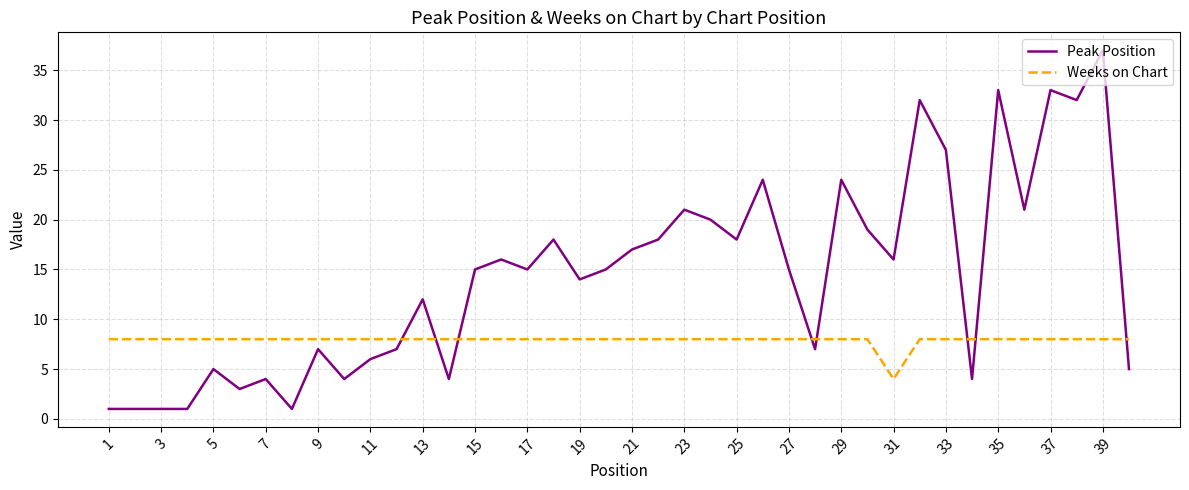

Which series has the largest total across all categories?

Peak Position